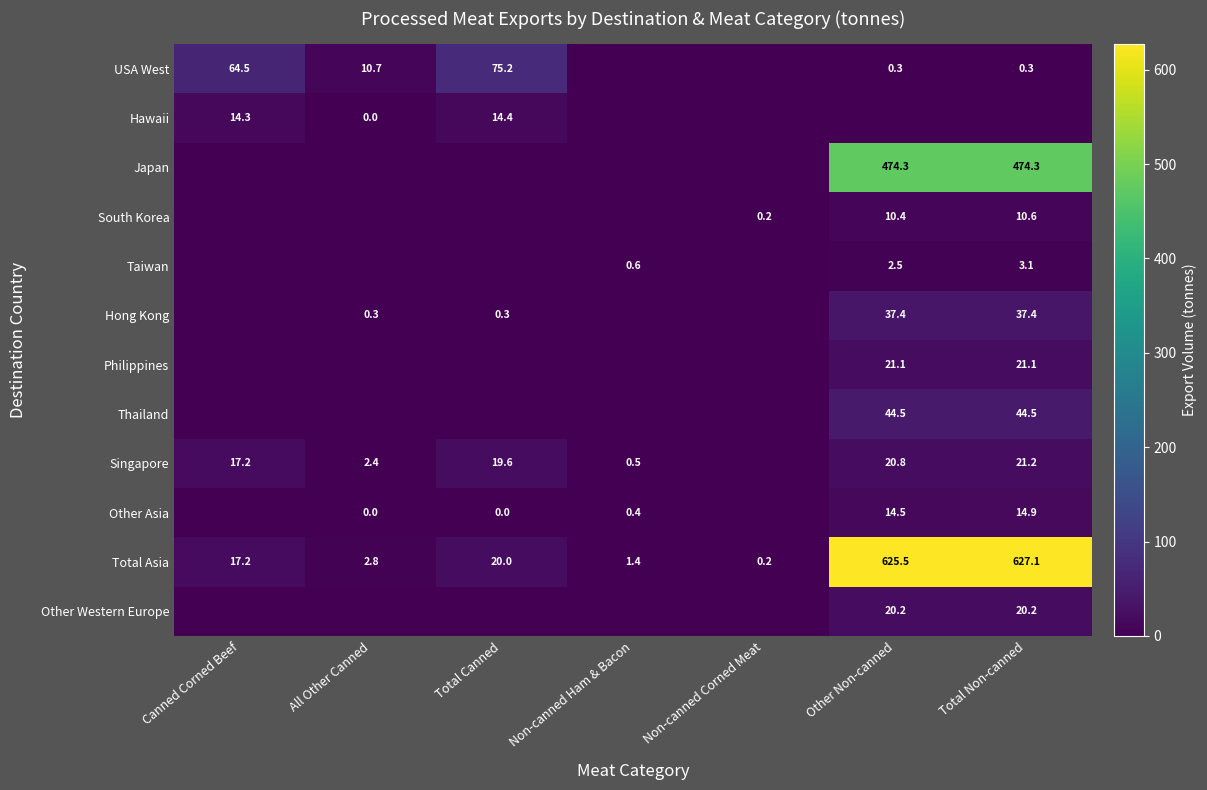

The value of Other Asia at Total Non-canned is 22.7. True or false?

False